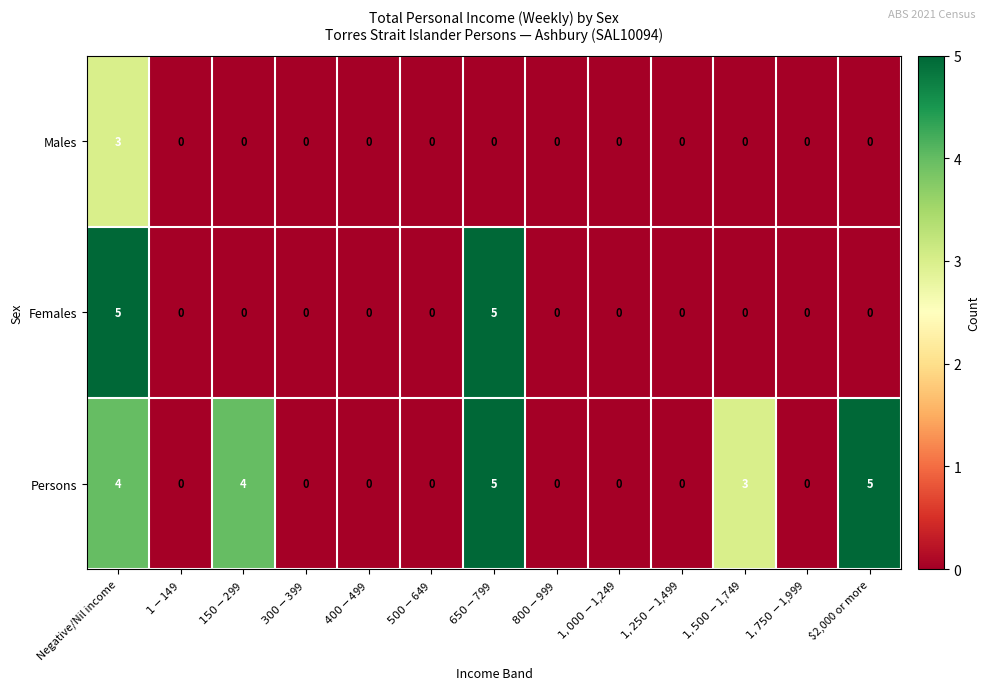

How many values in the Males series exceed 0?

1